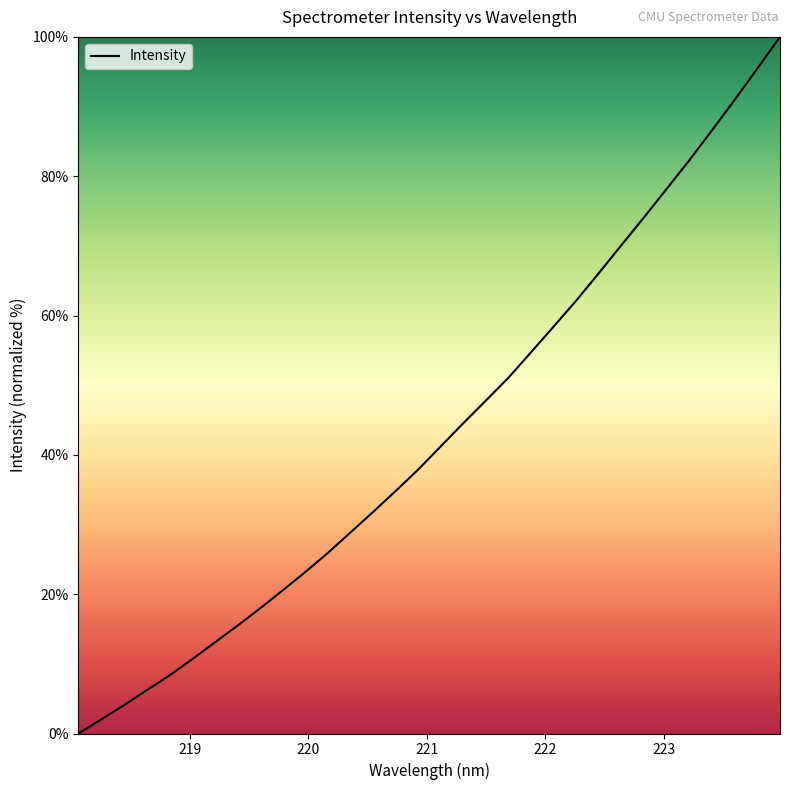

Reading left to right, list all the values displayed in this chart.

0.0	2.0	4.0	6.2	8.3	10.6	13.0	15.4	17.9	20.5	23.1	25.9	28.8	31.8	34.8	37.9	41.2	44.6	47.8	51.1	54.8	58.5	62.2	66.1	70.2	74.2	78.2	82.3	86.6	91.0	95.5	100.0